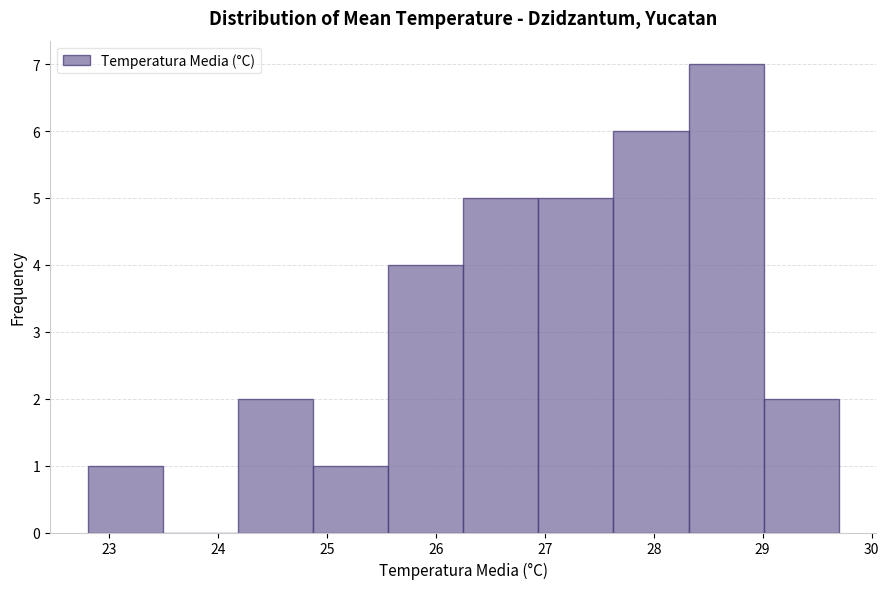

What is the height of the bar covering 24.87 to 25.56 on the x-axis? Neither the bar edges nor the heights are printed on the chart, so give them approximately, as read against the axes.

1